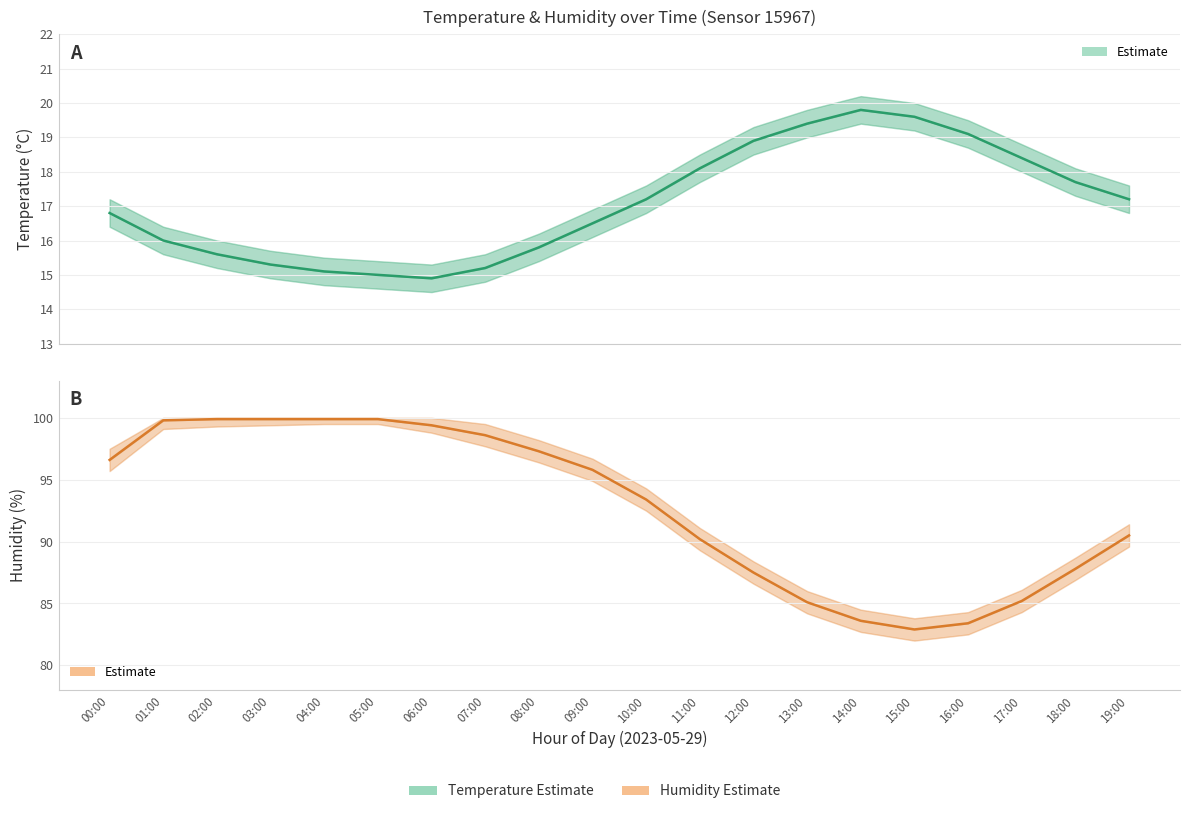

Reading right to left, extract all data points from this chart.

Temperature estimate: 19:00=17.2	18:00=17.7	17:00=18.4	16:00=19.1	15:00=19.6	14:00=19.8	13:00=19.4	12:00=18.9	11:00=18.1	10:00=17.2	09:00=16.5	08:00=15.8	07:00=15.2	06:00=14.9	05:00=15.0	04:00=15.1	03:00=15.3	02:00=15.6	01:00=16.0	00:00=16.8
Humidity estimate: 19:00=90.5	18:00=87.8	17:00=85.2	16:00=83.4	15:00=82.9	14:00=83.6	13:00=85.1	12:00=87.5	11:00=90.2	10:00=93.4	09:00=95.8	08:00=97.3	07:00=98.6	06:00=99.4	05:00=99.9	04:00=99.9	03:00=99.9	02:00=99.9	01:00=99.8	00:00=96.6